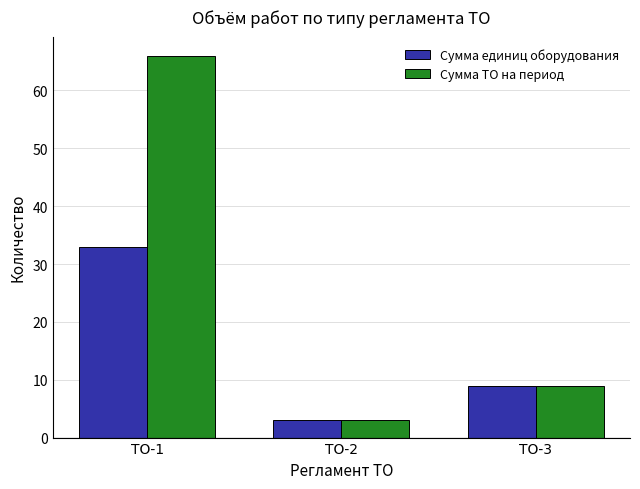

Reading left to right, list all the values displayed in this chart.

Сумма единиц оборудования: ТО-1=33	ТО-2=3	ТО-3=9
Сумма ТО на период: ТО-1=66	ТО-2=3	ТО-3=9